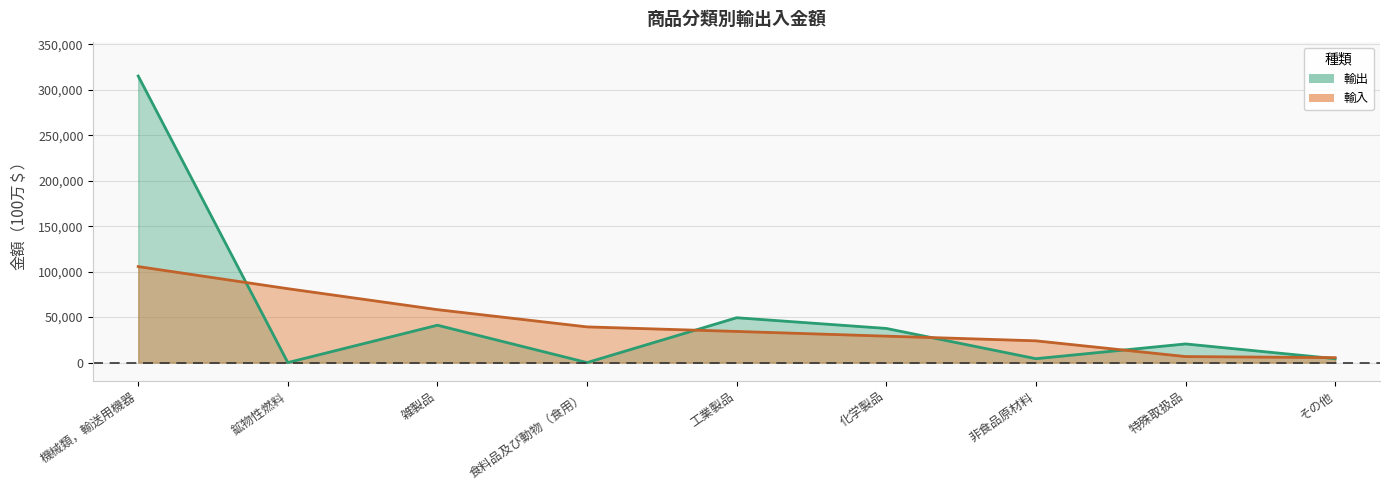

What is the difference between the highest and lowest values at その他?

1128